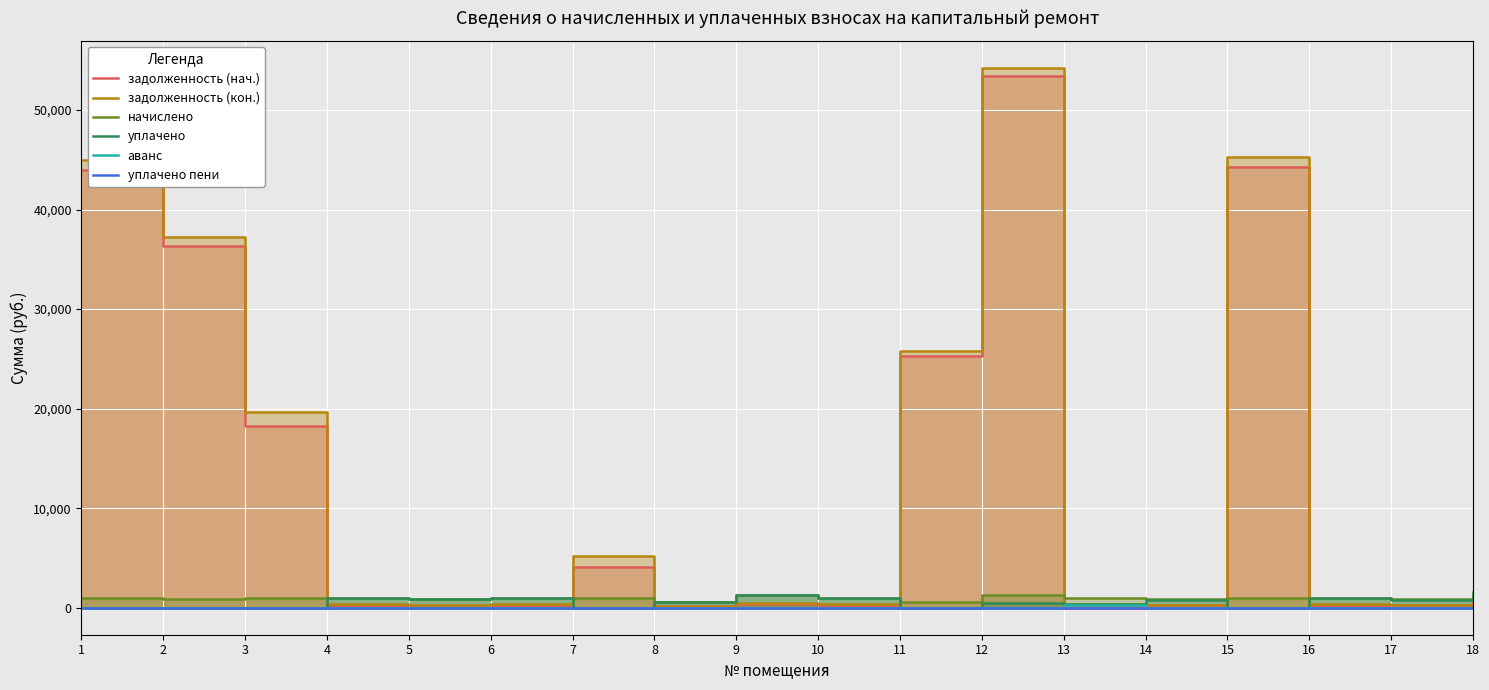

Which label corresponds to the smallest value in the chart?

13